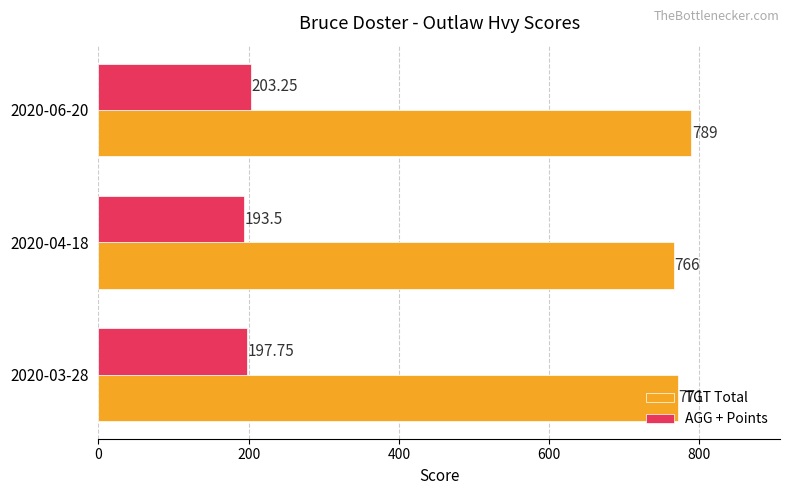

What is the greatest value displayed?

789.0